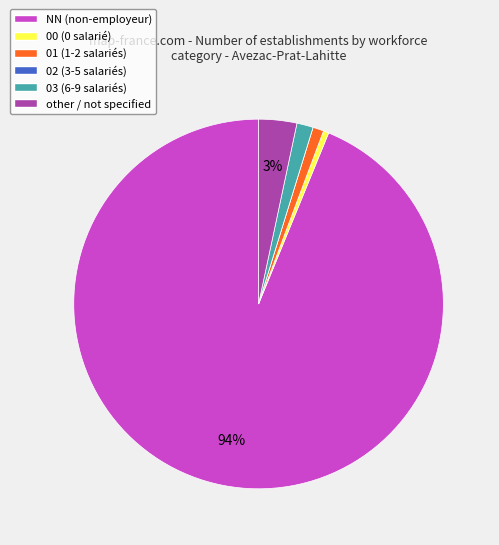

Do 03 (6-9 salariés) and 00 (0 salarié) together represent more than half of the pie?

No